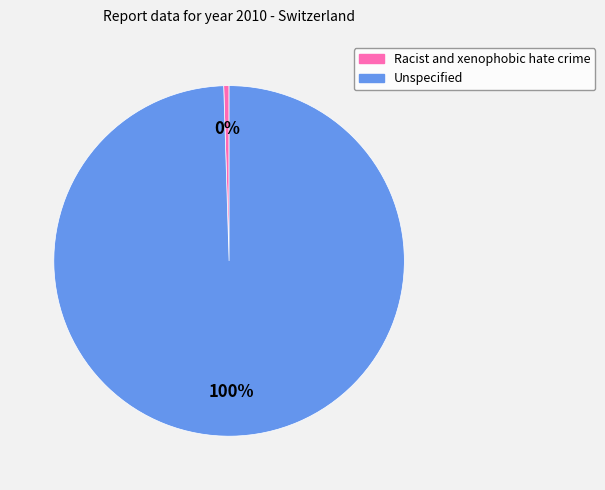

Combined, do Unspecified and Racist and xenophobic hate crime account for over 50%?

Yes